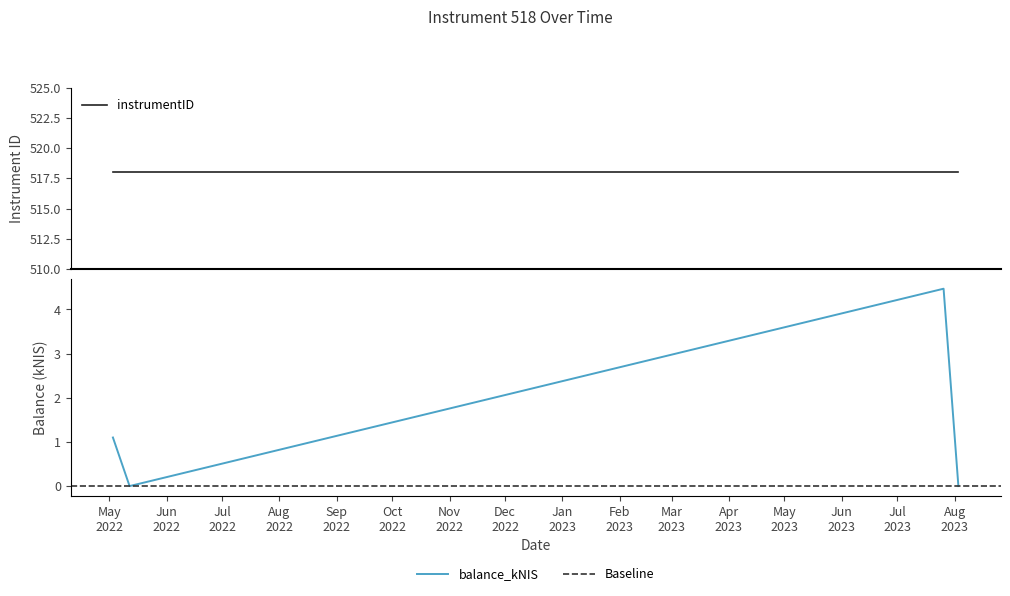

Is it true that the value at 2022-05-12 is 0.0?

True